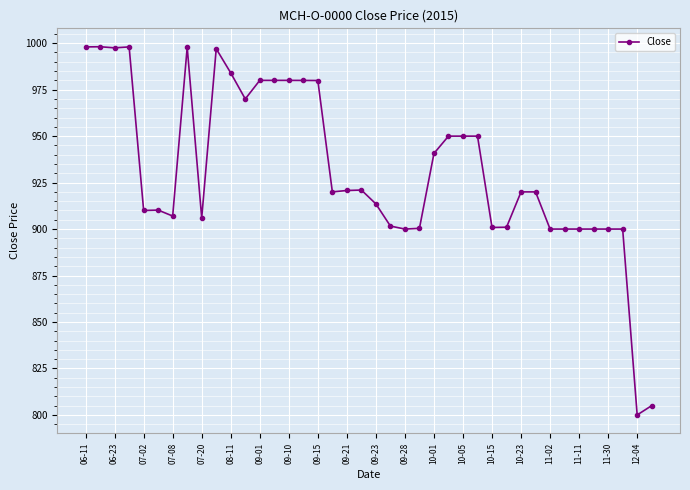

True or false: there are more than 1 points higher than both neighbors.

True